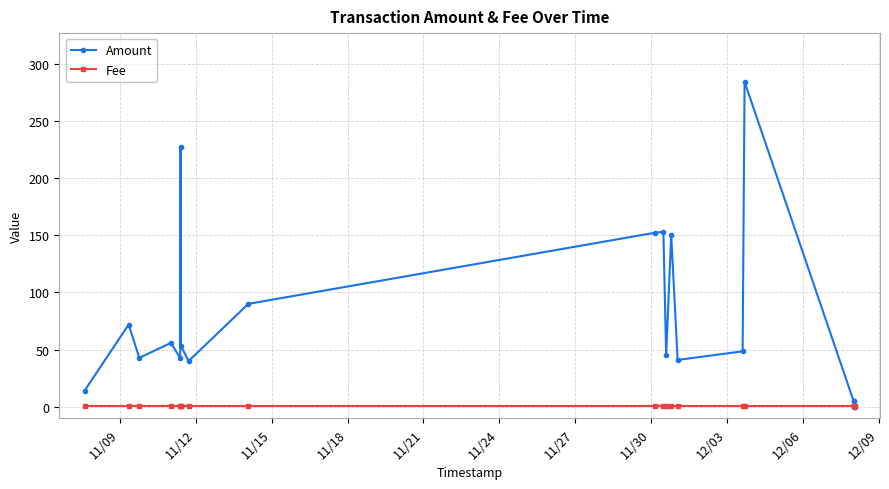

How many intersections are there between Fee and Amount?

1